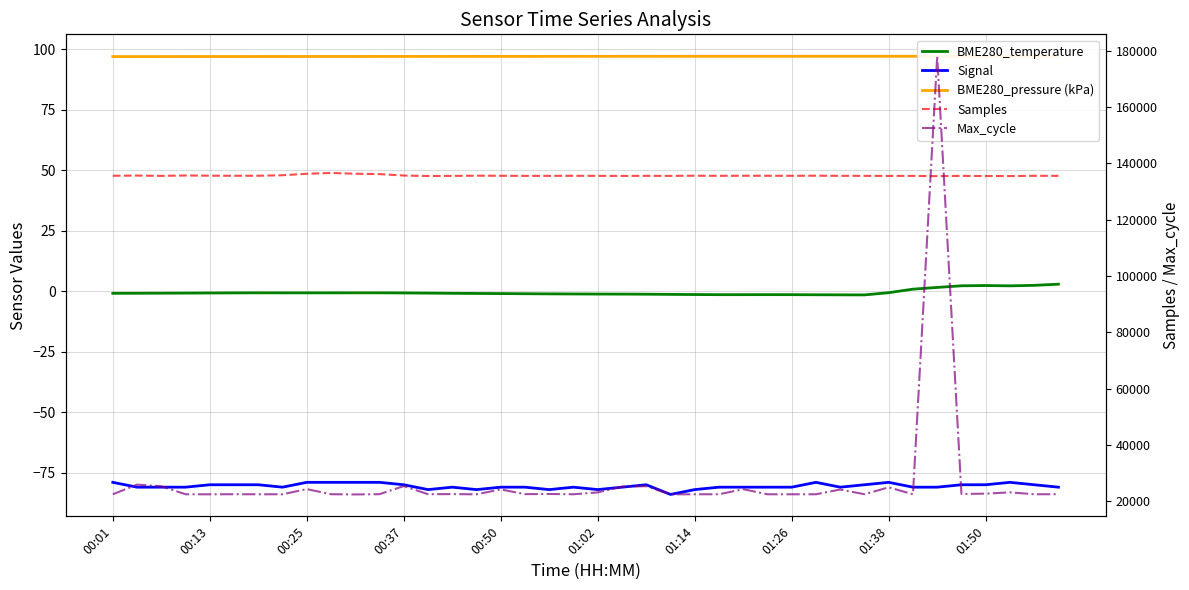

Is the value of BME280_pressure (kPa) at 29 greater than the value of Max_cycle at 12?

No